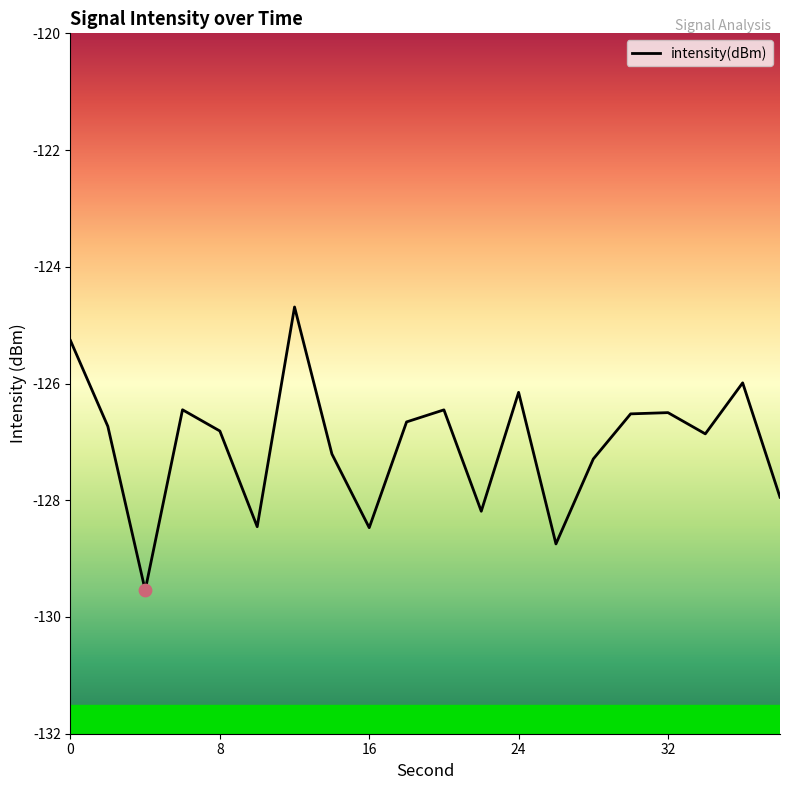

What is the greatest value displayed?

-124.7